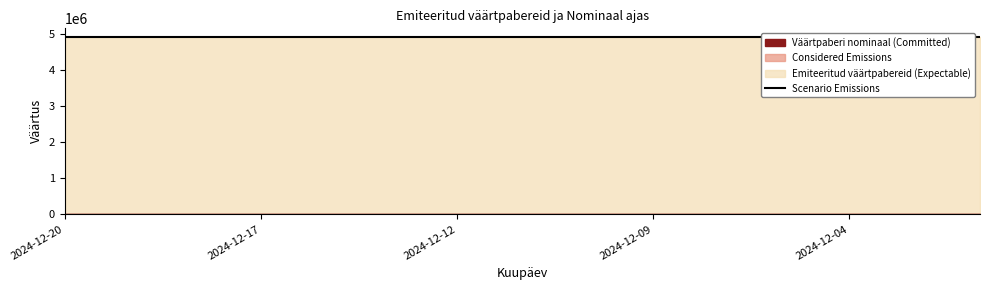

Where is Emiteeritud väärtpabereid nearest to the value 4900000?

2024-12-20